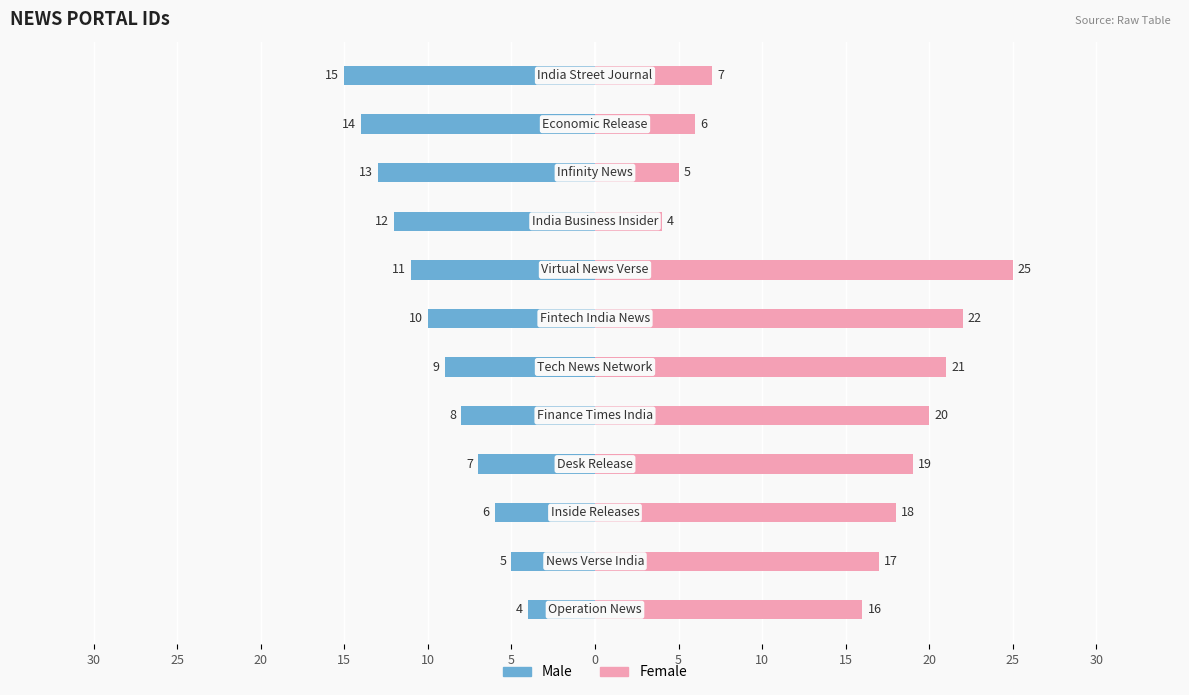

Which series has the largest total across all categories?

Female